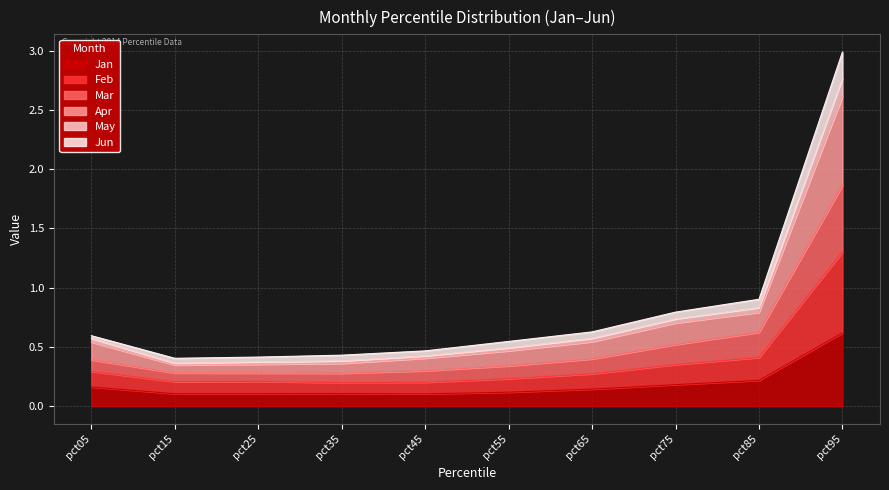

Is the value of Jan at pct05 greater than the value of Feb at pct45?

No